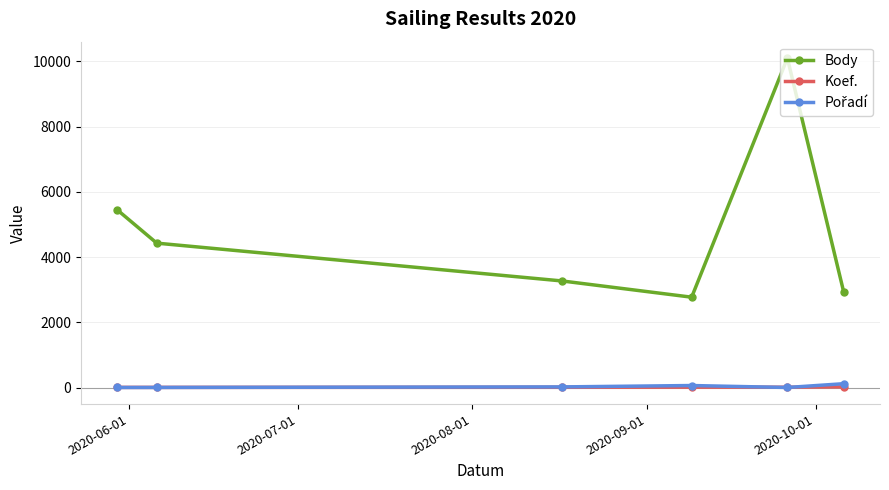

How many distinct data groups are displayed?

3